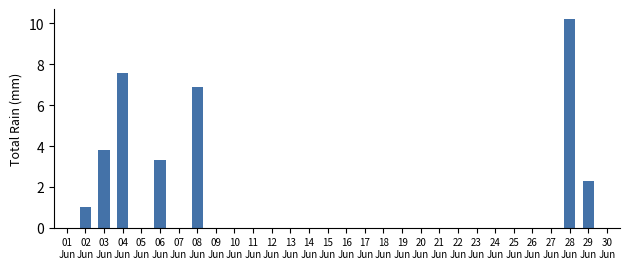

What is the sum of all values?

35.1